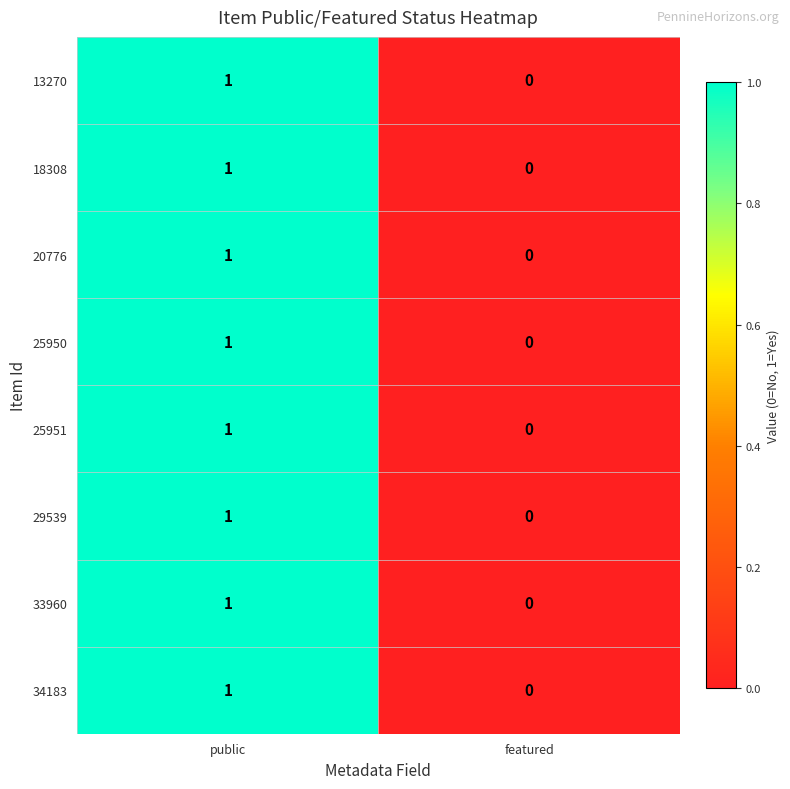

Rank the categories by 25951 value from lowest to highest.

featured, public